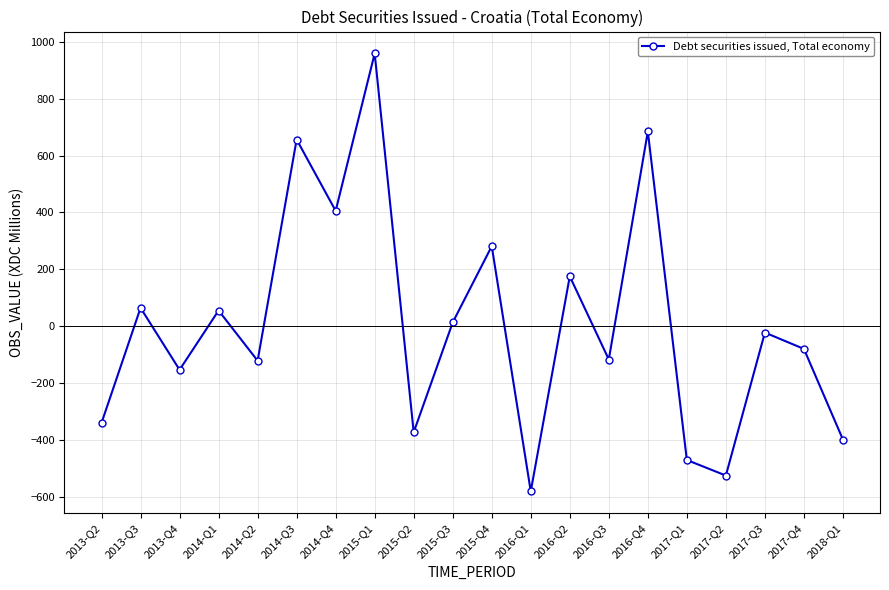

Where does the data first go above -22?

2013-Q3